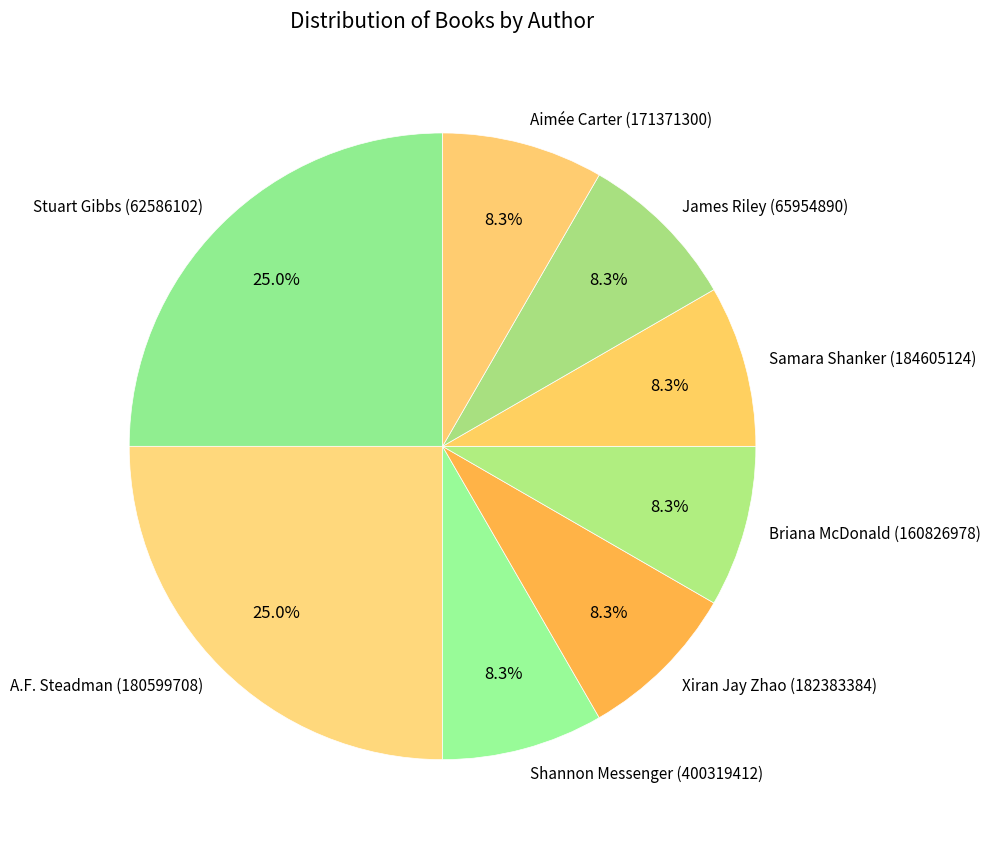

Is it true that Stuart Gibbs (62586102) is 25% of the pie?

True